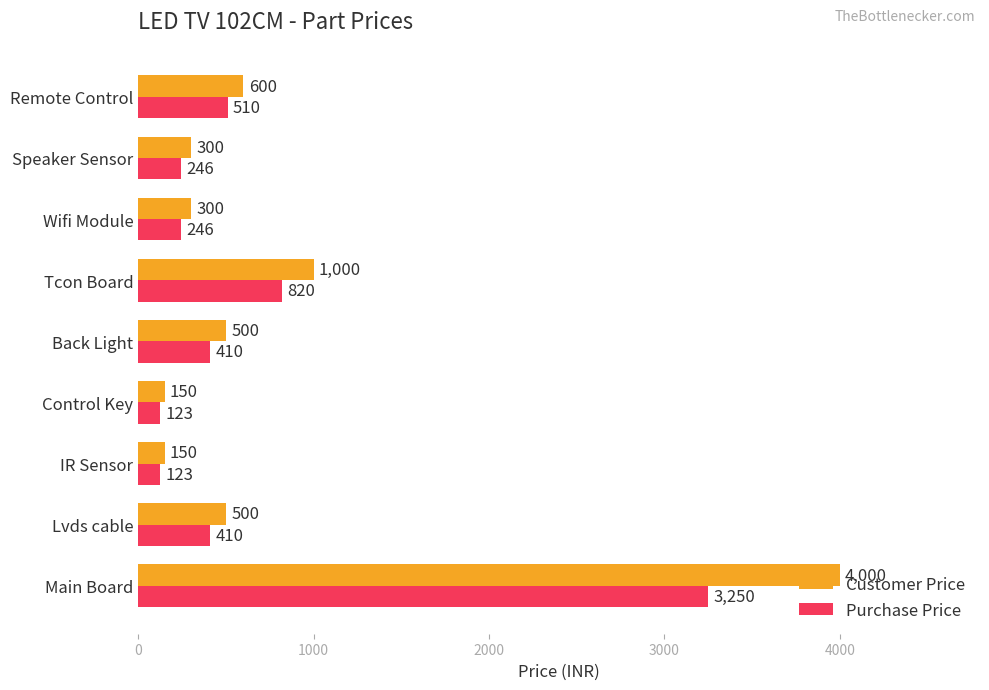

Which series has the largest range (max minus min)?

Customer Price